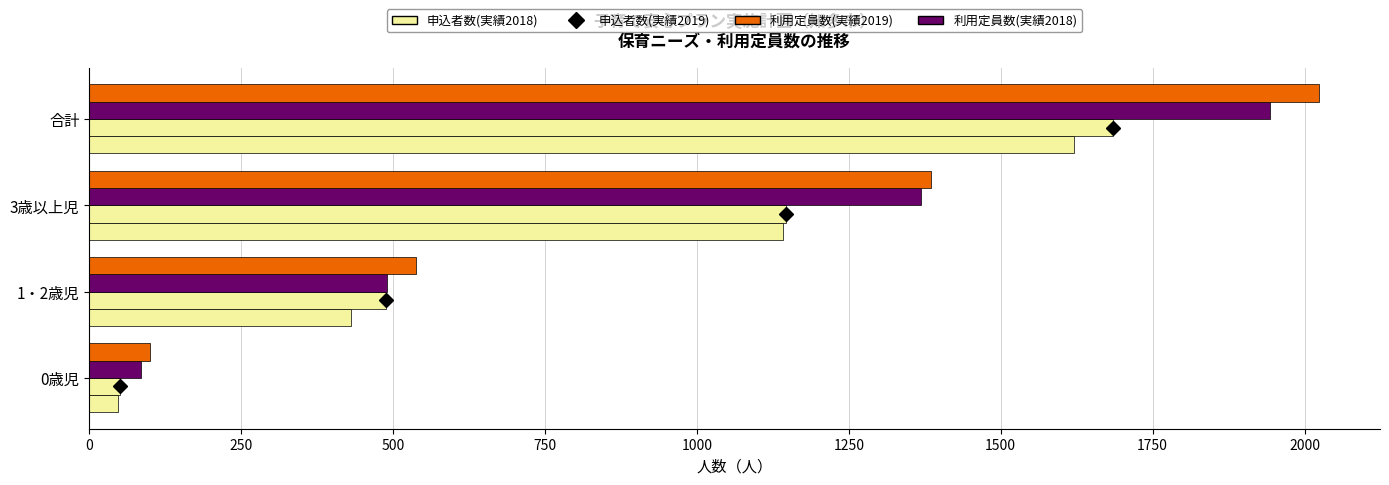

How many series are shown in this chart?

4